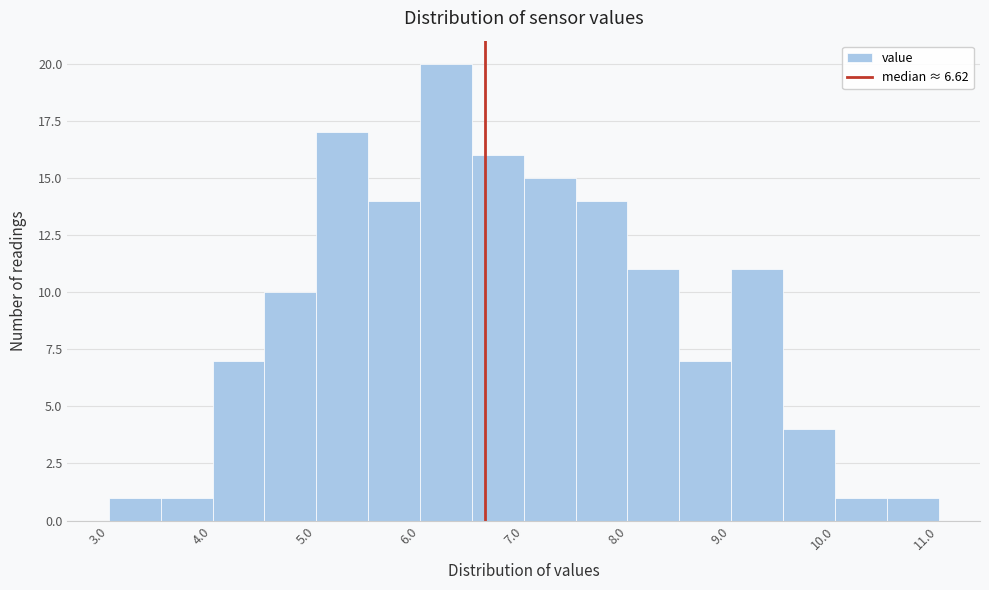

How tall is the bar that spans 10.0 to 10.5 on the x-axis? The values are not printed on the chart, so give them approximately, as read against the axis.

1